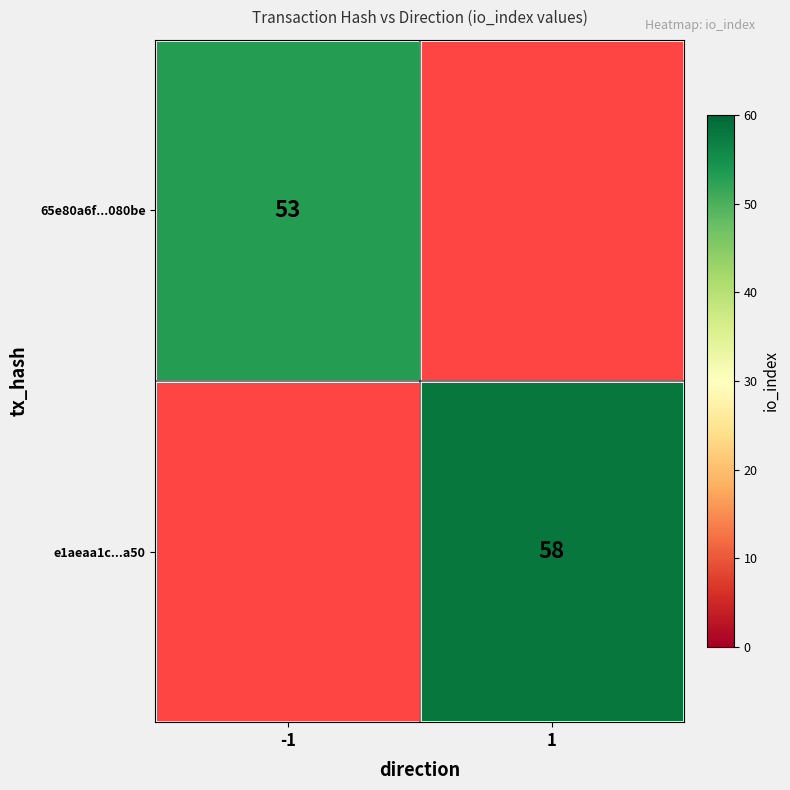

At how many categories does at least one series exceed 56?

1